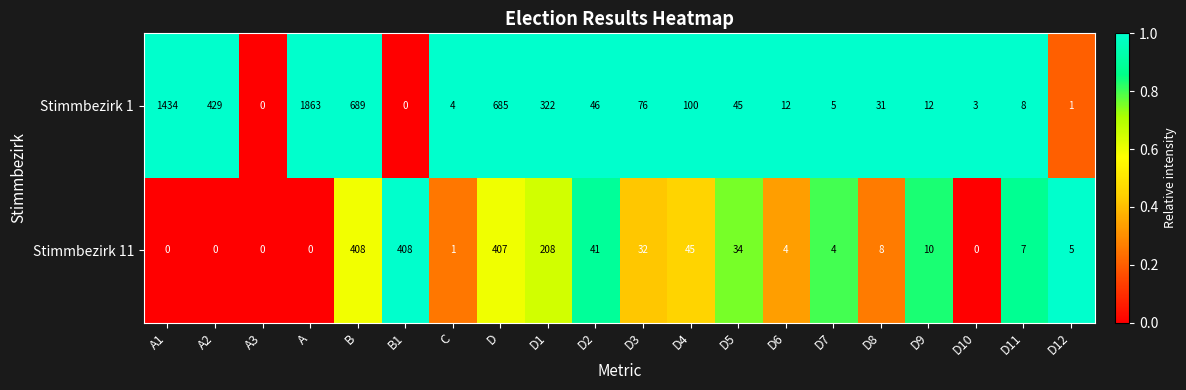

Between A2 and B1, which series saw the biggest shift?

Stimmbezirk 1